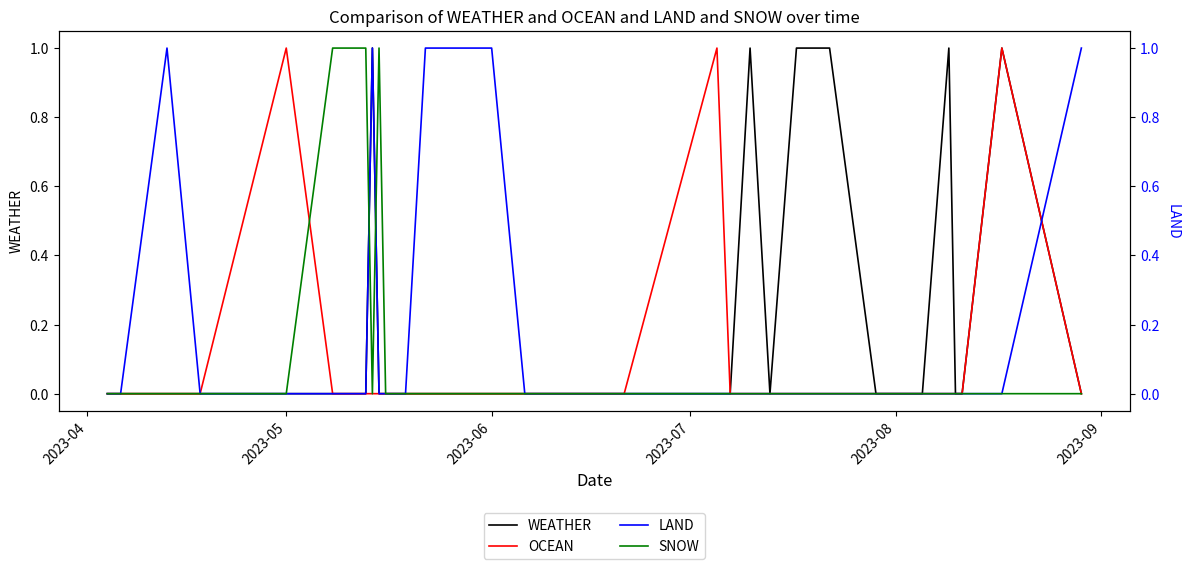

How many data points in SNOW are above 0?

4